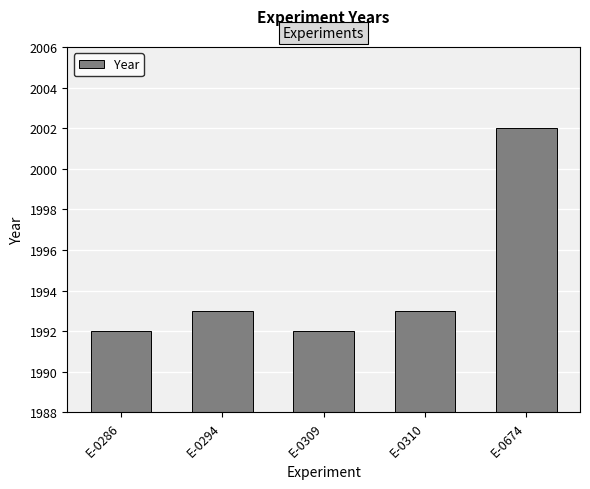

What is the sum of the values at E-0674 and E-0294?

3995